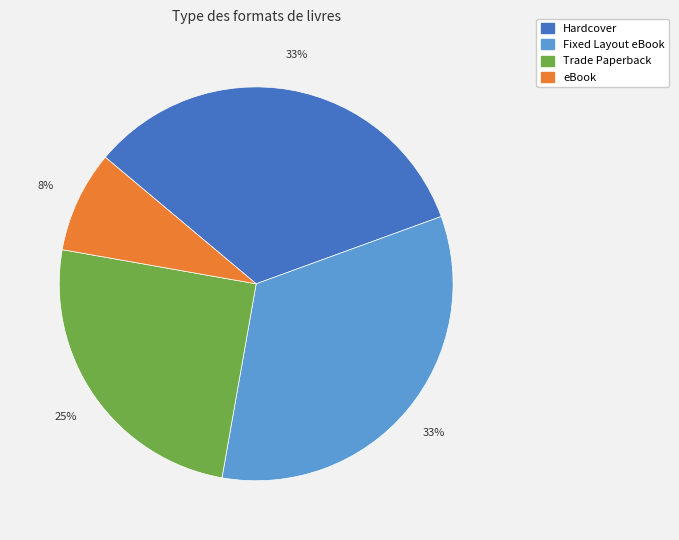

Which category has the smallest portion of the pie?

eBook